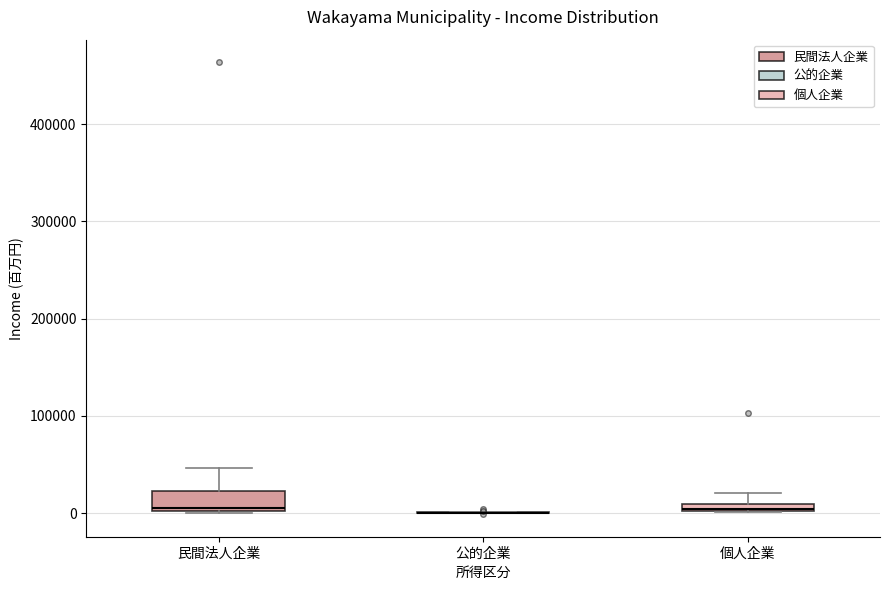

Where does the median line of the box for 民間法人企業 sit on the y-axis? The values are not printed on the chart, so give them approximately, as read against the axis.

10000